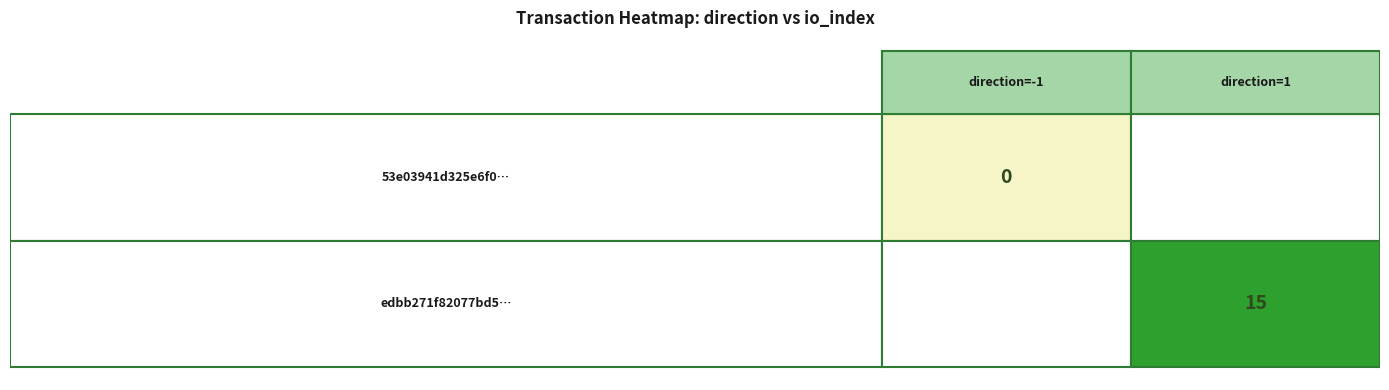

Which series has the largest range (max minus min)?

edbb271f82077bd5b9c8015ba6e5bc019ca6adb